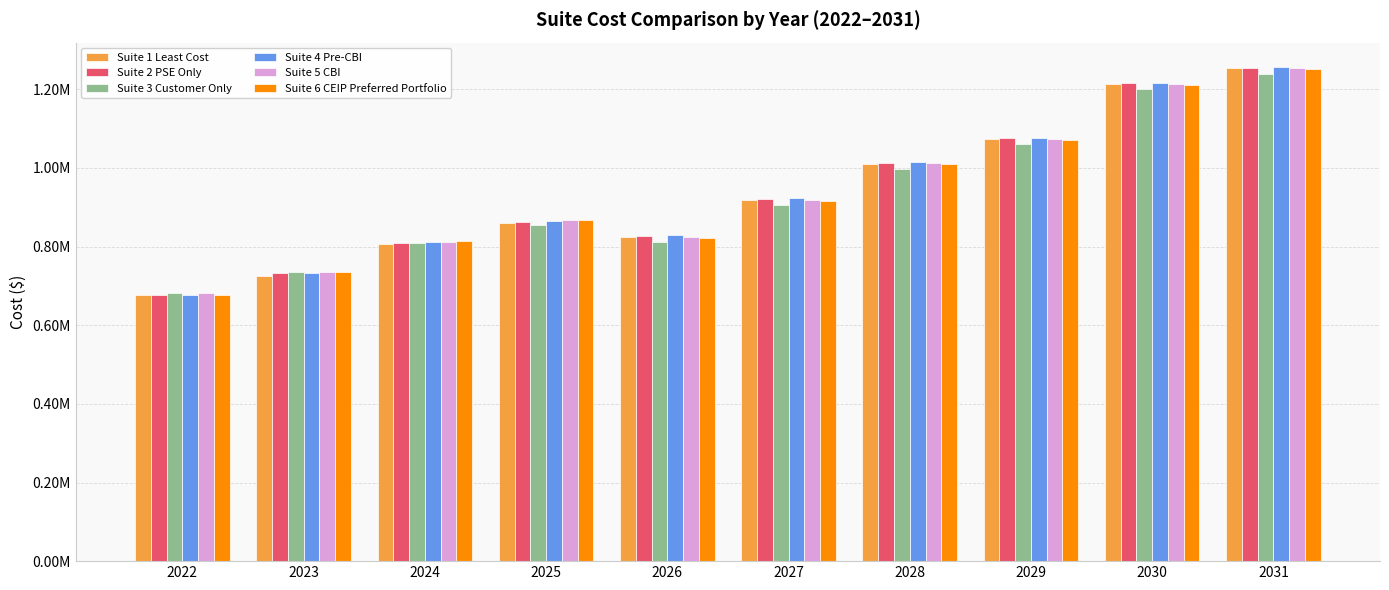

List the series in order of their peak value, lowest first.

Suite 3 Customer Only, Suite 6 CEIP Preferred Portfolio, Suite 1 Least Cost, Suite 5 CBI, Suite 2 PSE Only, Suite 4 Pre-CBI